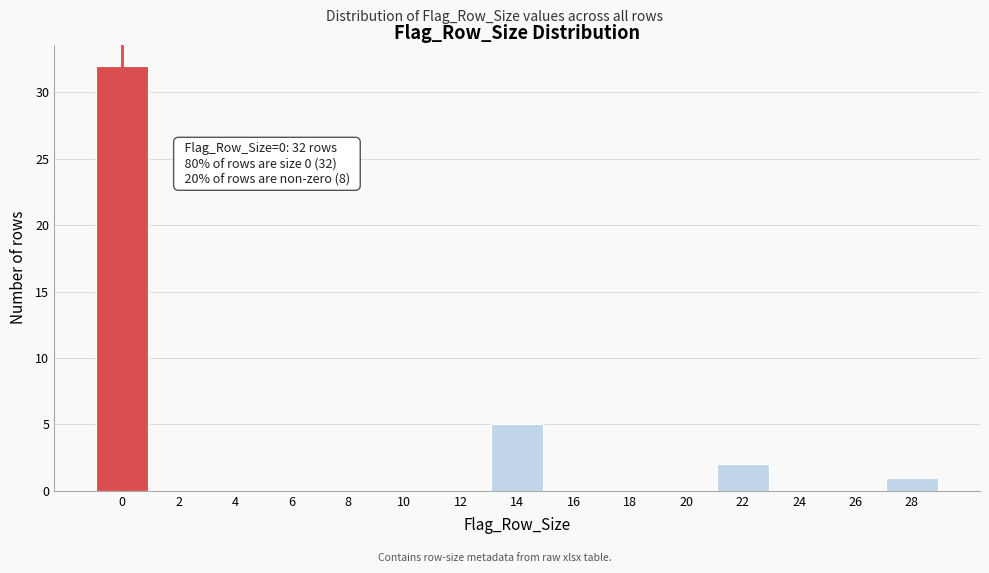

Reading left to right, what are all the values shown in this chart?

0=32	2=0	4=0	6=0	8=0	10=0	12=0	14=5	16=0	18=0	20=0	22=2	24=0	26=0	28=1